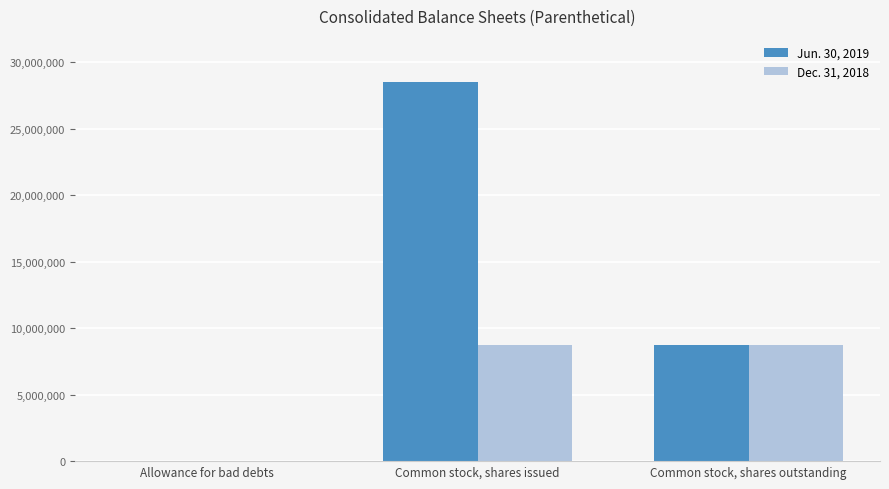

Are the bars grouped side by side (vs. stacked)?

Yes